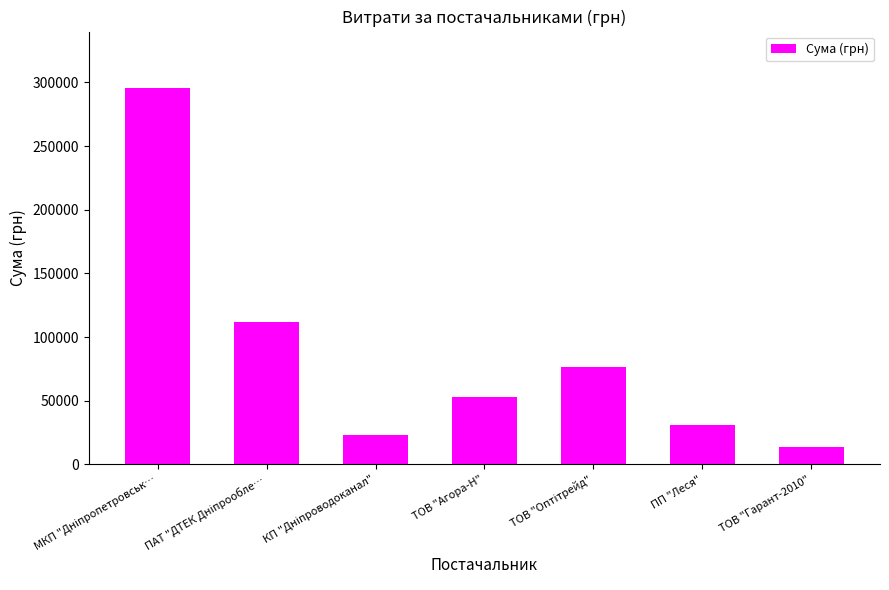

True or false: the data shows 53028.9 at ТОВ "Агора-Н".

True